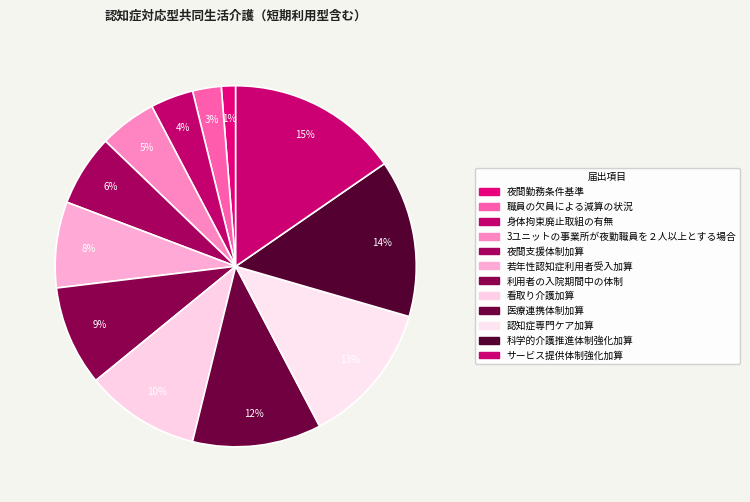

What portion of the pie excludes 医療連携体制加算?

88.5%